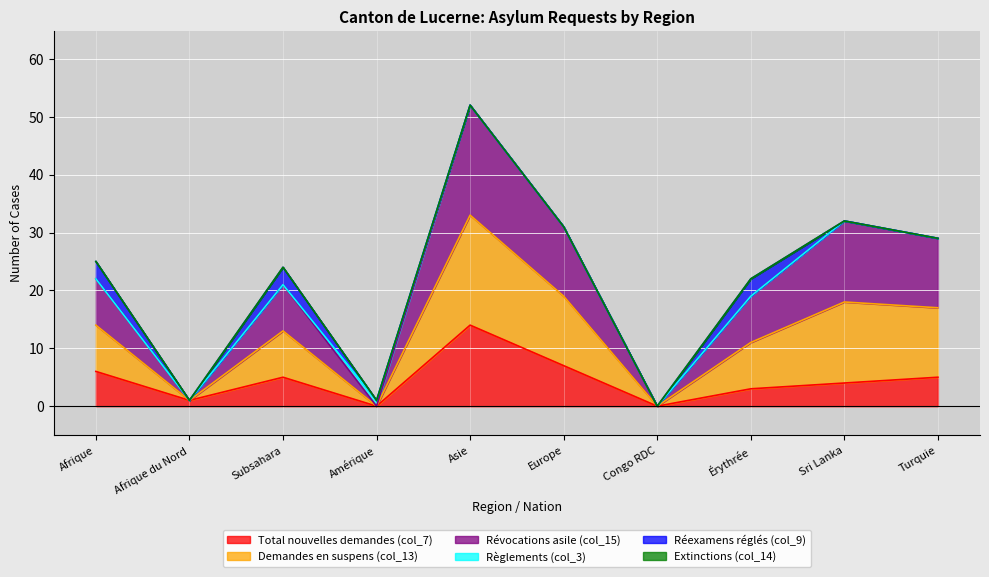

Does the chart display data point markers on the line(s)?

No